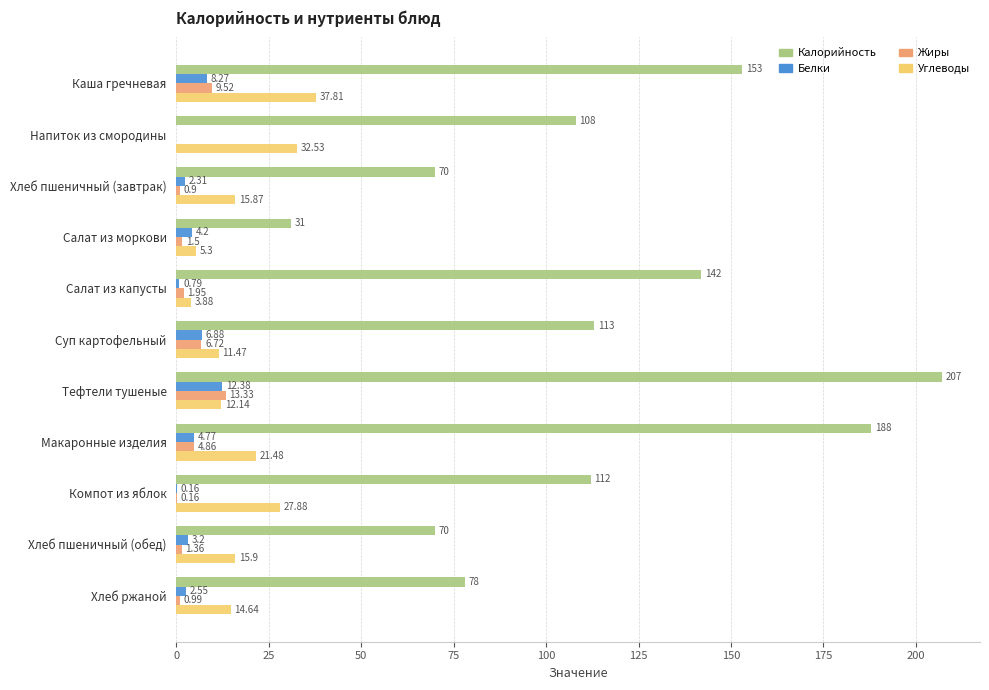

What is the highest value of the Жиры series?

13.3